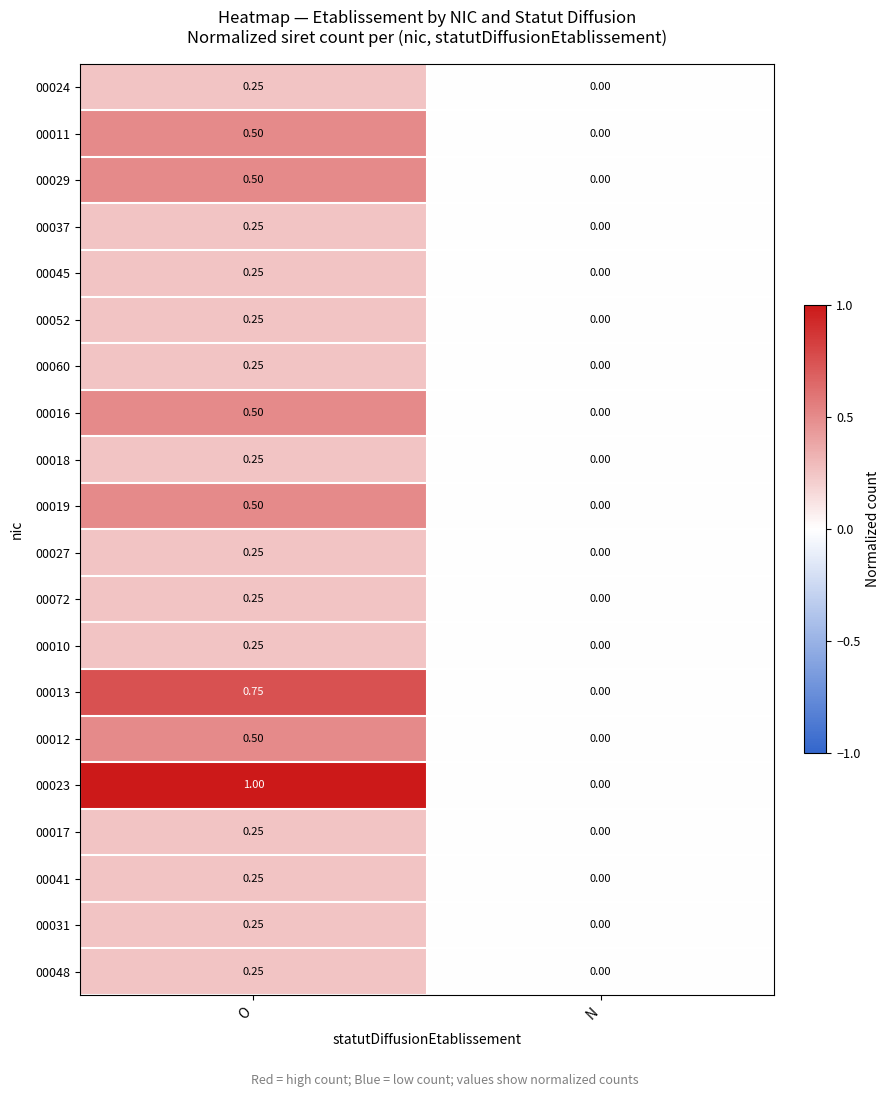

Which series has the largest range (max minus min)?

00023